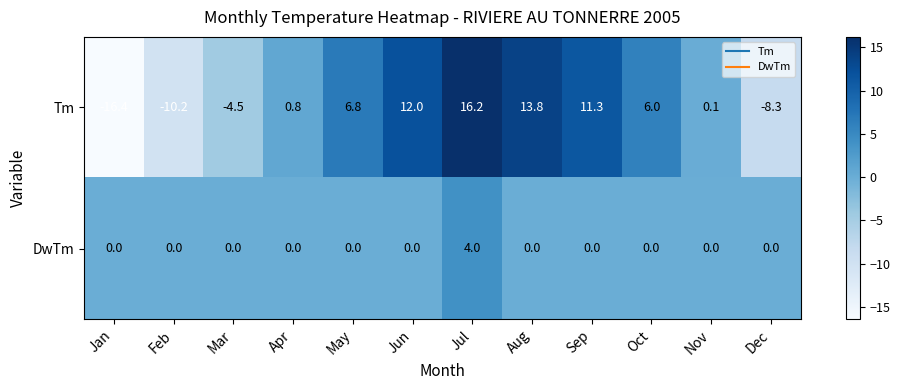

List the series in order of their overall mean, highest first.

Tm, DwTm